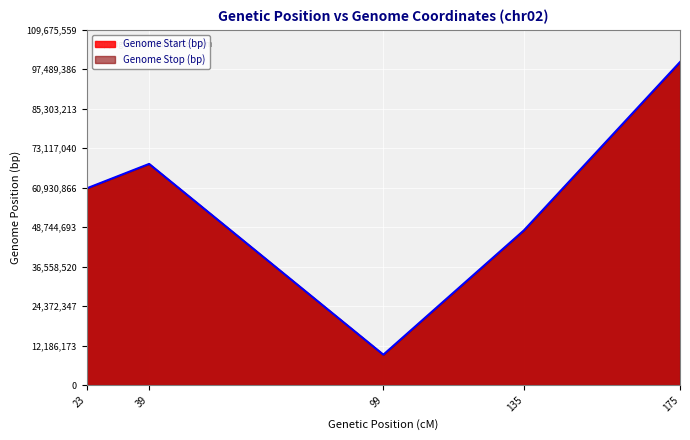

What is the value of the Genome Start (bp) point at the 4th from the left?

47759345